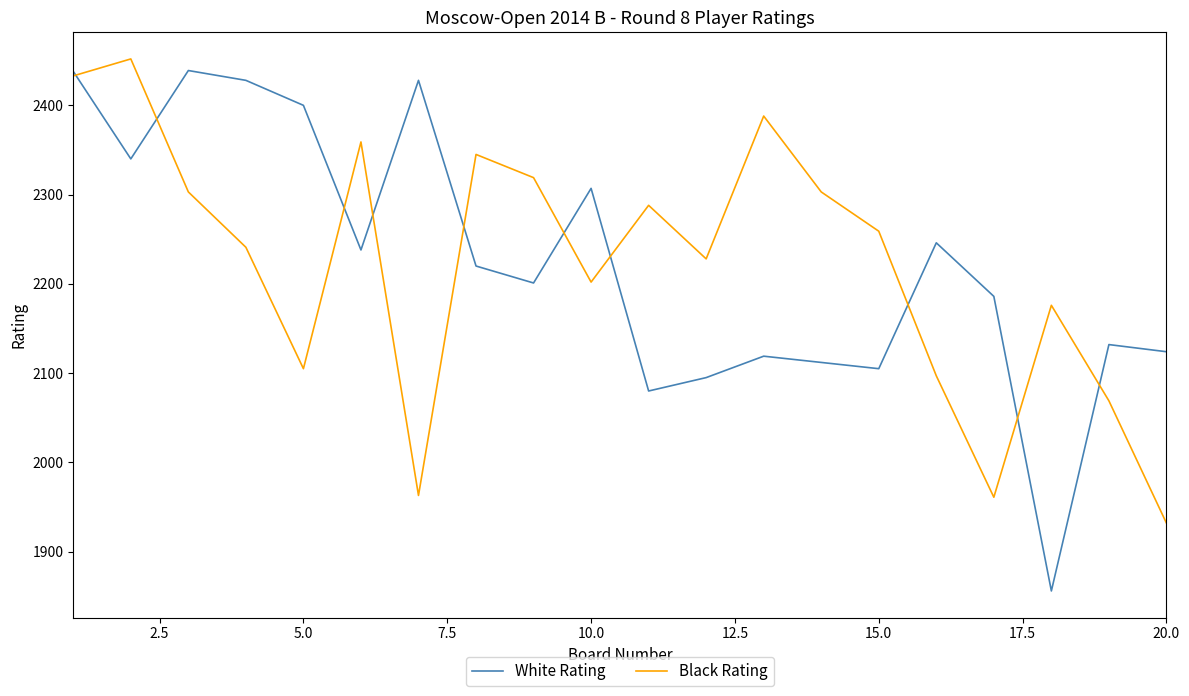

What is the smallest value displayed?

1856